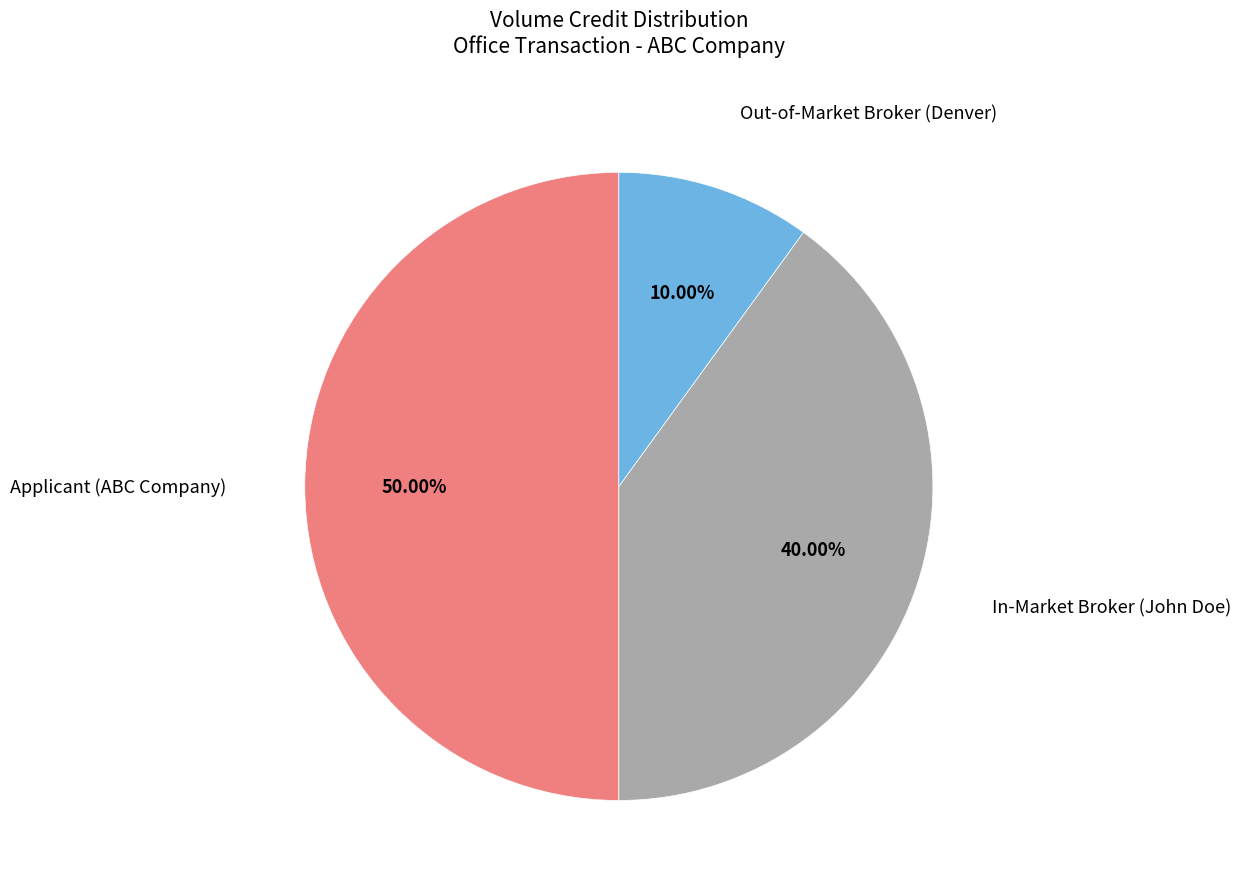

Which slice is the smallest?

Out-of-Market Broker (Denver)